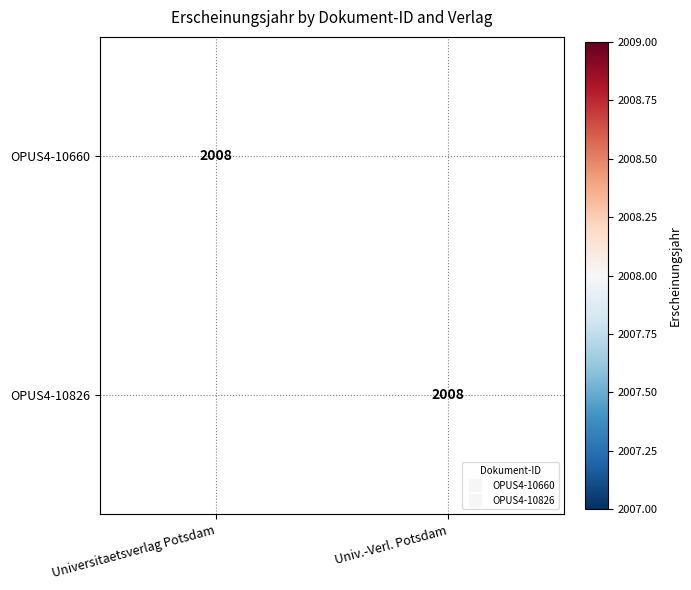

What is the sum of the OPUS4-10826 values at Univ.-Verl. Potsdam and Universitaetsverlag Potsdam?

2008